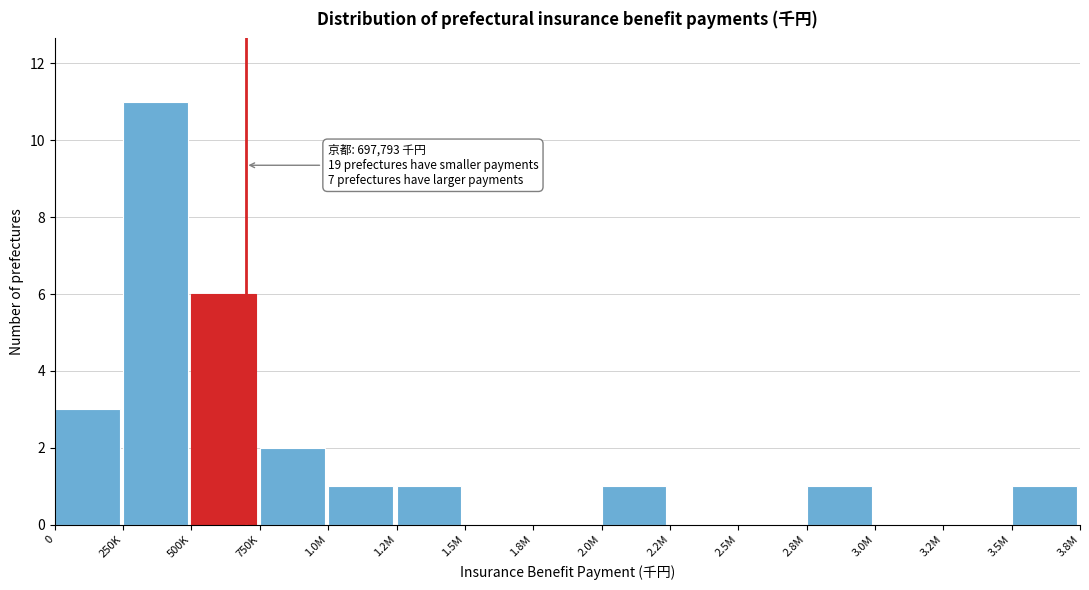

Reading left to right, list all the values displayed in this chart.

0=3	250K=11	500K=6	750K=2	1.0M=1	1.2M=1	1.5M=0	1.8M=0	2.0M=1	2.2M=0	2.5M=0	2.8M=1	3.0M=0	3.2M=0	3.5M=1